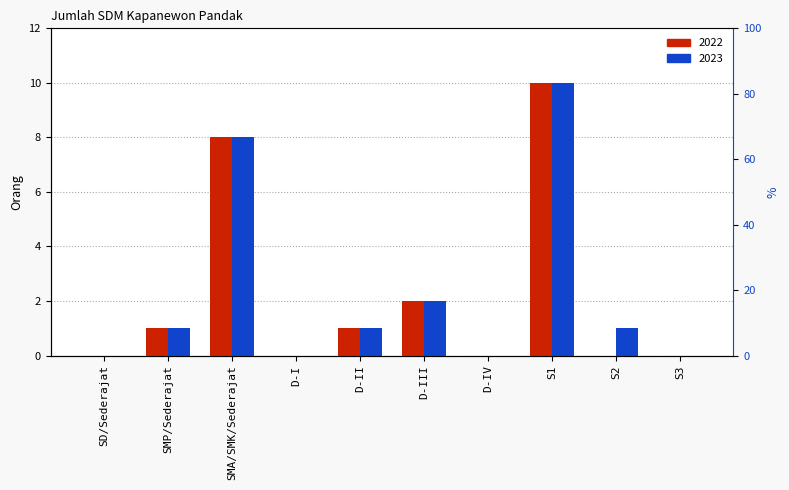

How many groups of bars are there?

10